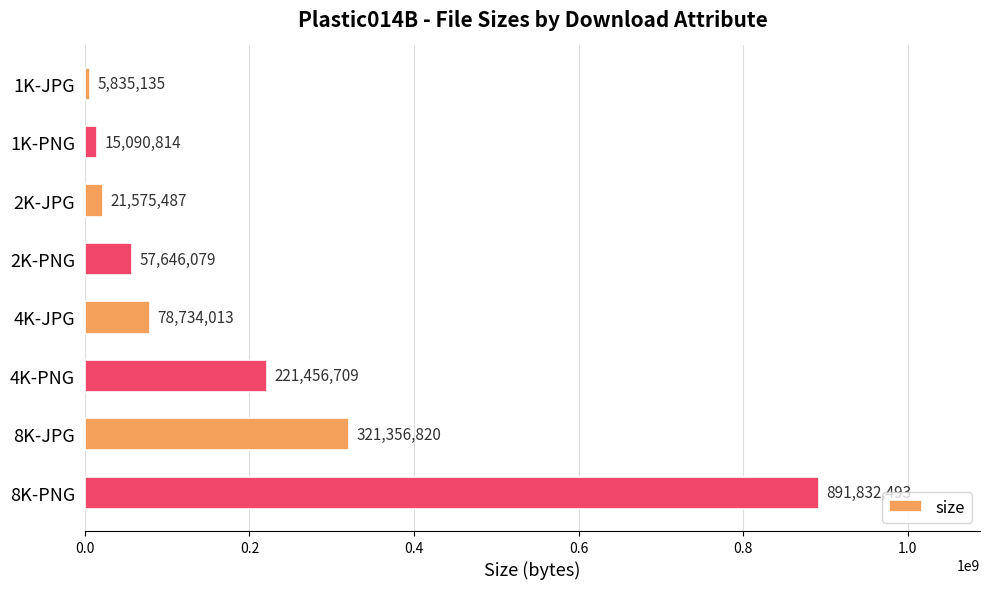

What is the difference between the maximum and minimum values?

885997358